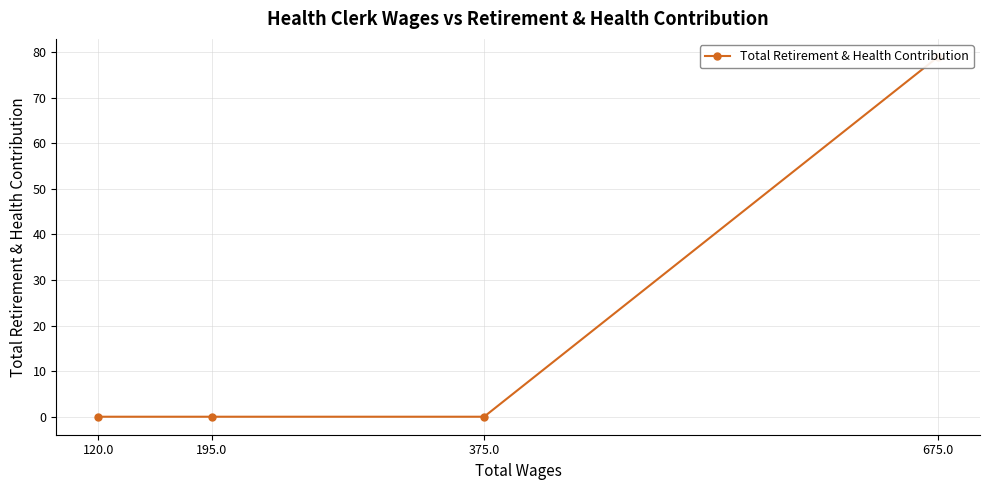

Count the number of data series in this chart.

1